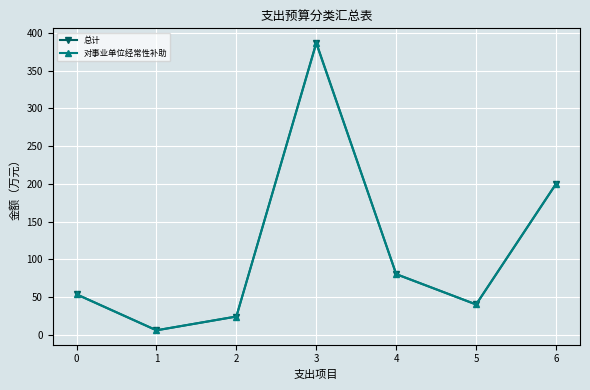

At which category is the sum across all series the highest?

3